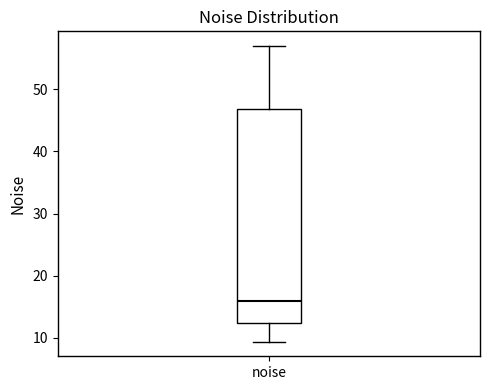

Transcribe this box plot: give where the median line is, the range the box spans, and where the two whiskers end, as read against the y-axis. The values are not printed on the chart, so give them approximately, as read against the axis.

median 16, box 12 to 47, whiskers 9 to 57